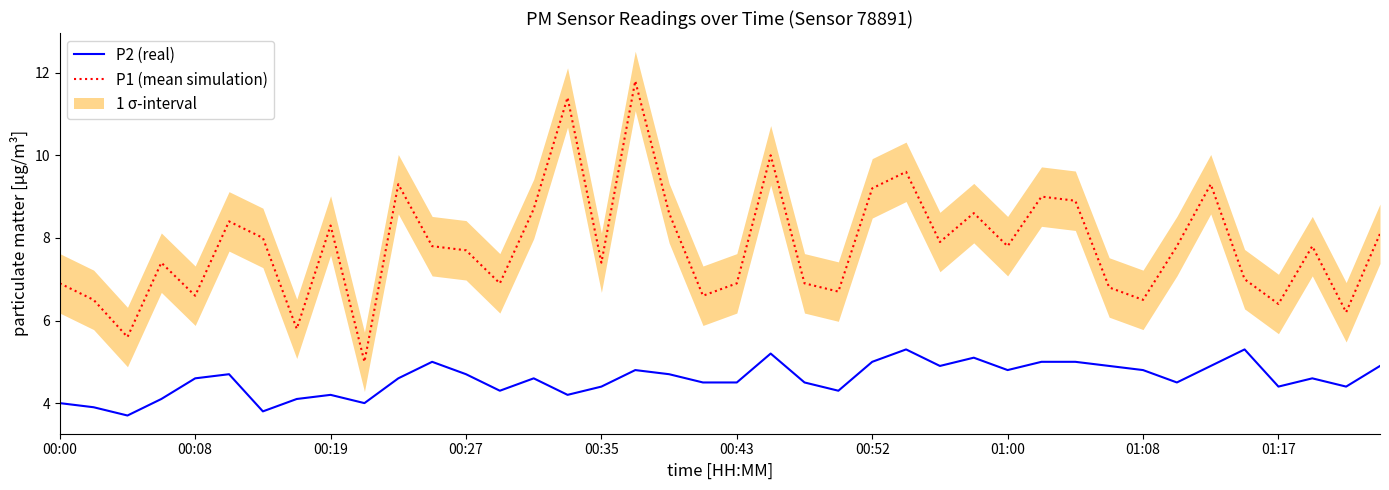

Which category has the highest value across all series?

17